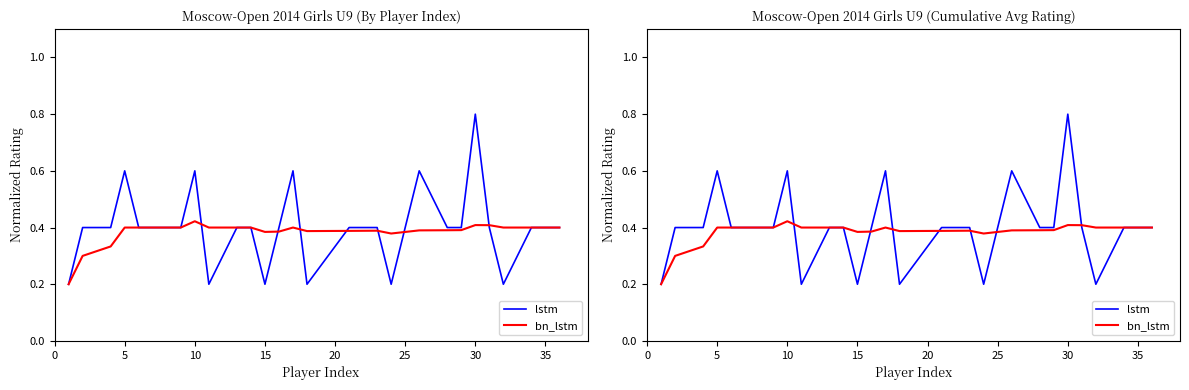

At 15, list the series in order from smallest to largest.

lstm, bn_lstm